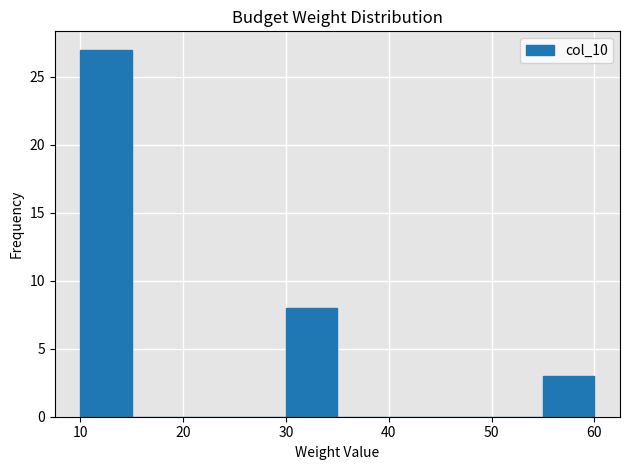

Reading left to right, transcribe this chart: for each bar, give the range it covers on the x-axis and its height. The values are not printed on the chart, so give them approximately, as read against the axis.

10 to 15: 27
15 to 20: 0
20 to 25: 0
25 to 30: 0
30 to 35: 8
35 to 40: 0
40 to 45: 0
45 to 50: 0
50 to 55: 0
55 to 60: 3